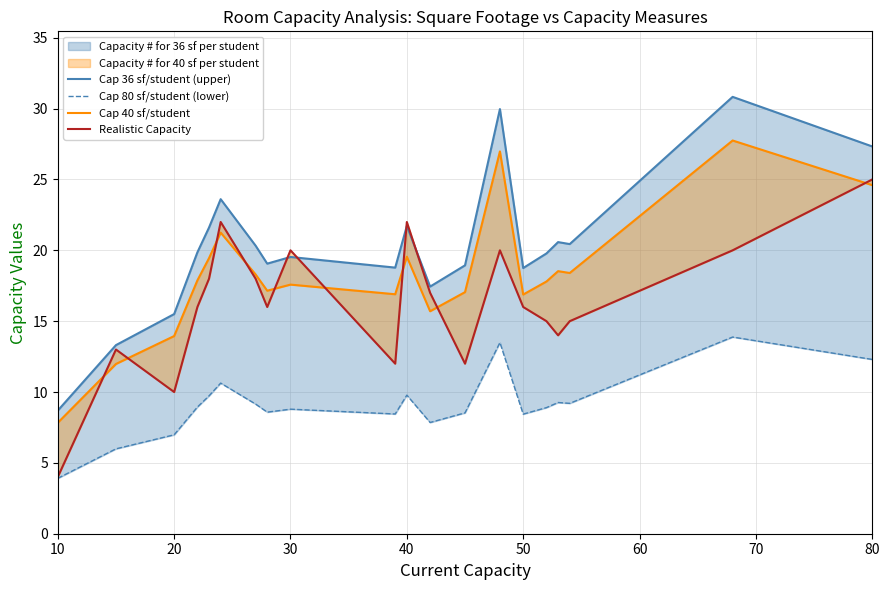

Which series has the largest total across all categories?

Cap 36 sf/student (upper)